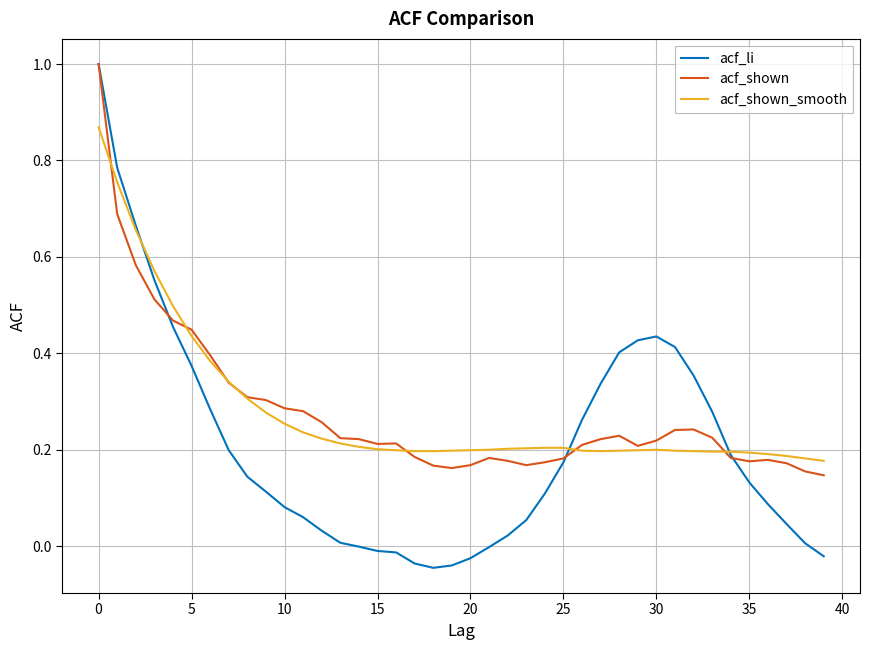

Which series has the widest spread of values?

acf_li